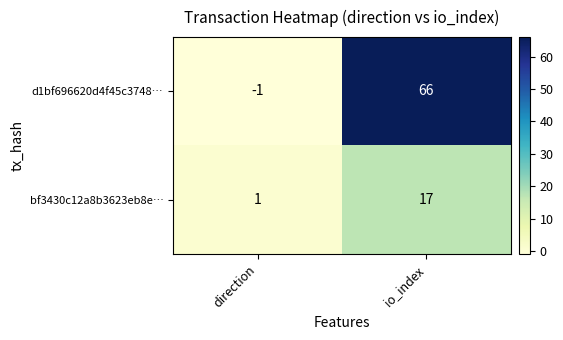

How many negative values does the d1bf696620d4f45c3748… series have?

1